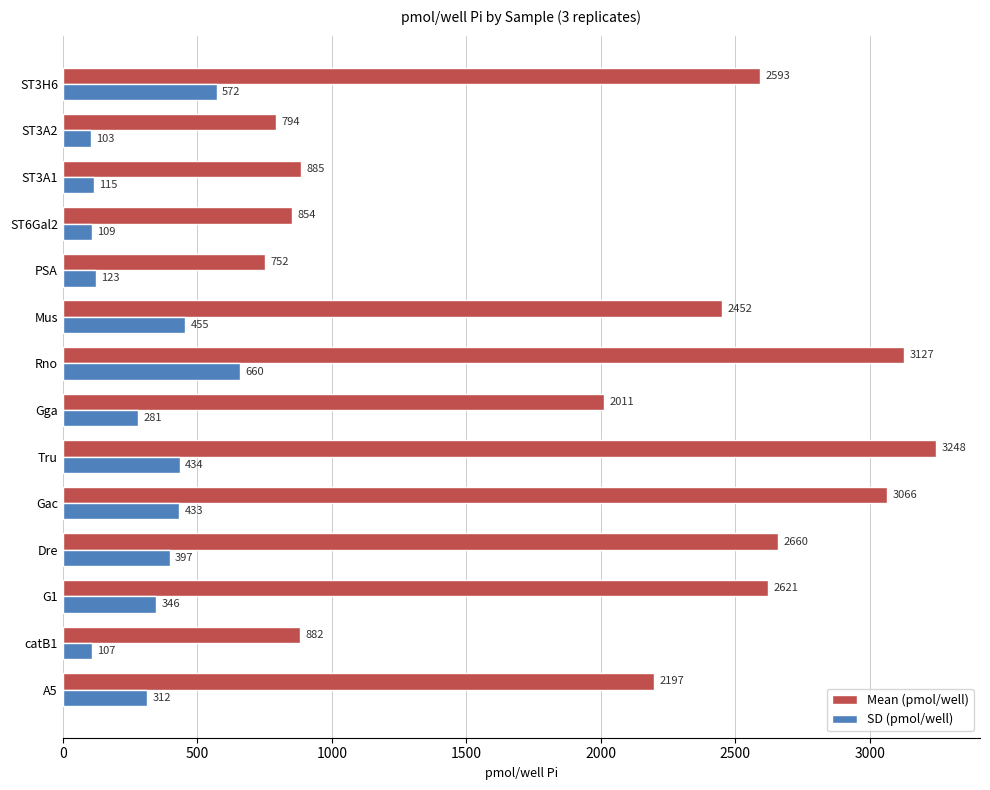

How many values in the SD (pmol/well) series exceed 345?

7